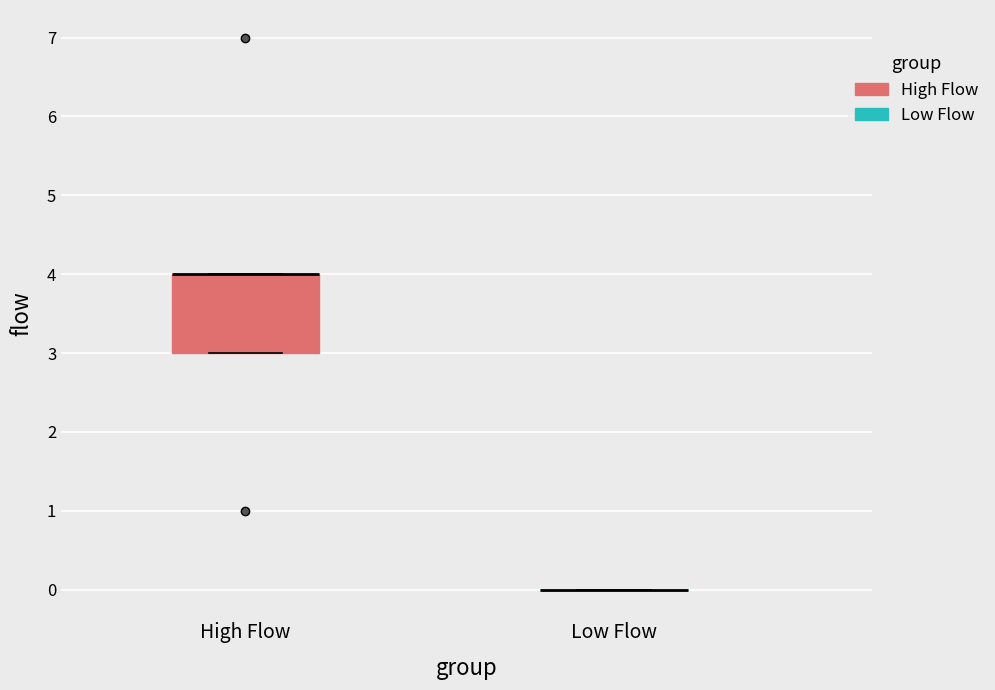

Reading left to right, transcribe this box plot: for each box, give where its median line is, the range the box spans, and where its two whiskers end, as read against the y-axis. The values are not printed on the chart, so give them approximately, as read against the axis.

High Flow: median 4 (drawn on the box's upper edge), box 3 to 4, whiskers 3 to 4
Low Flow: box collapsed to a line at 0, whiskers 0 to 0